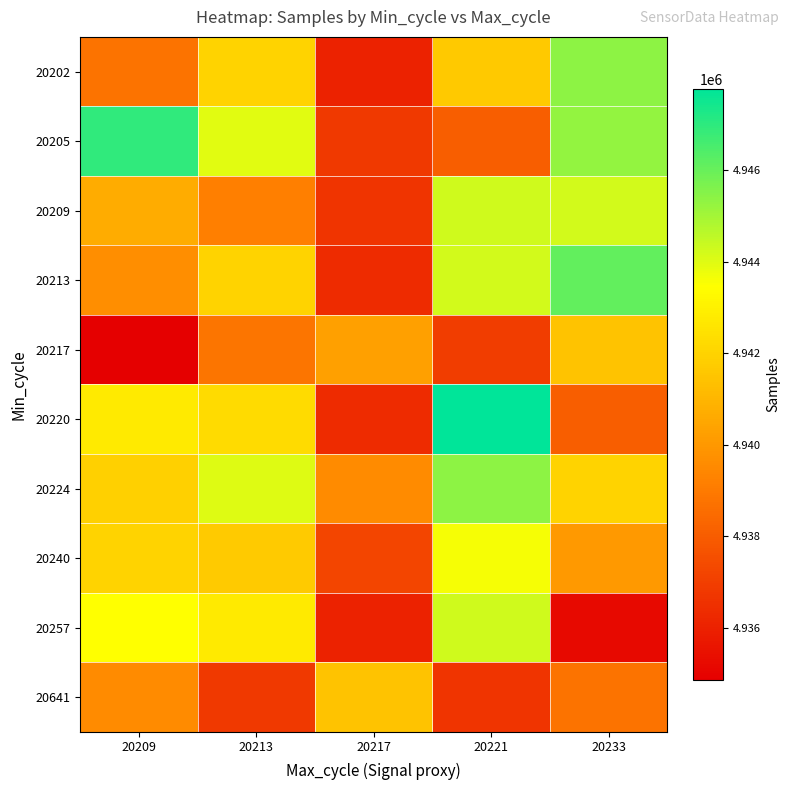

At which category does the chart reach its minimum across all series?

20209